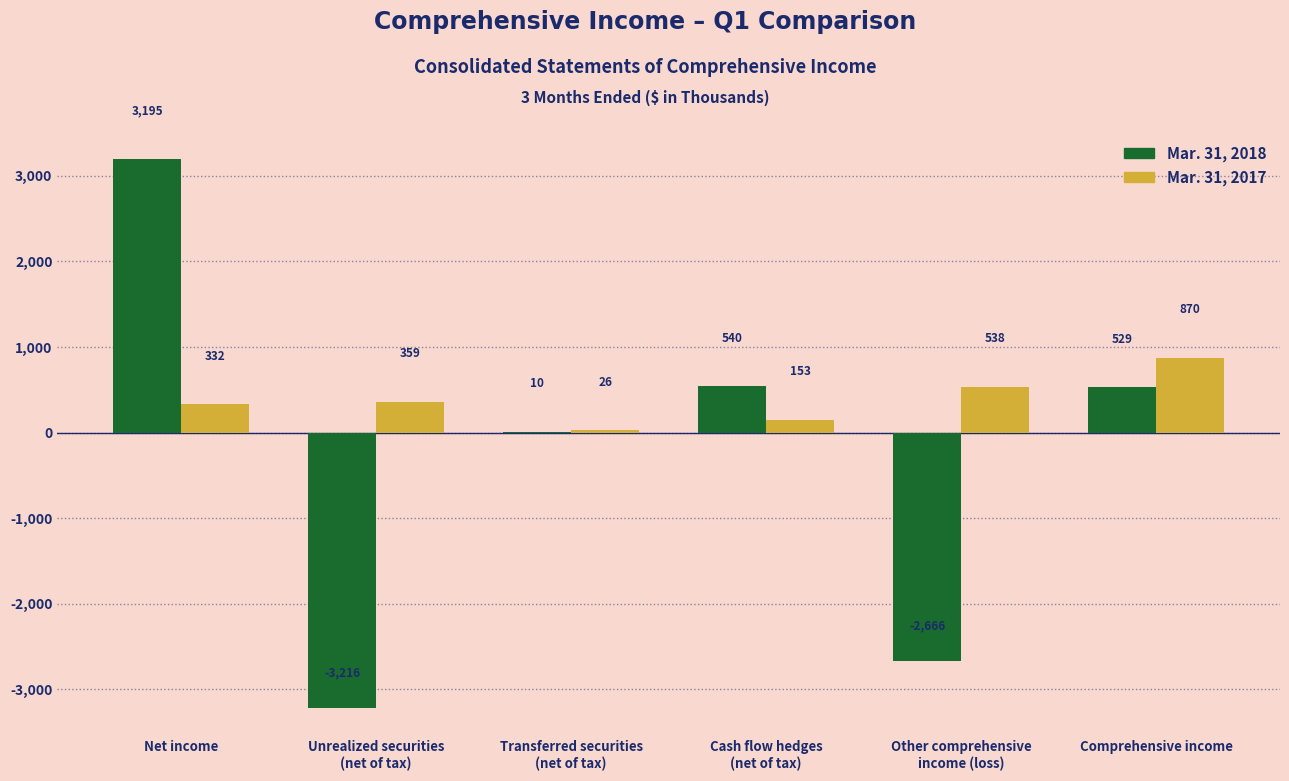

Are the bars grouped side by side (vs. stacked)?

Yes